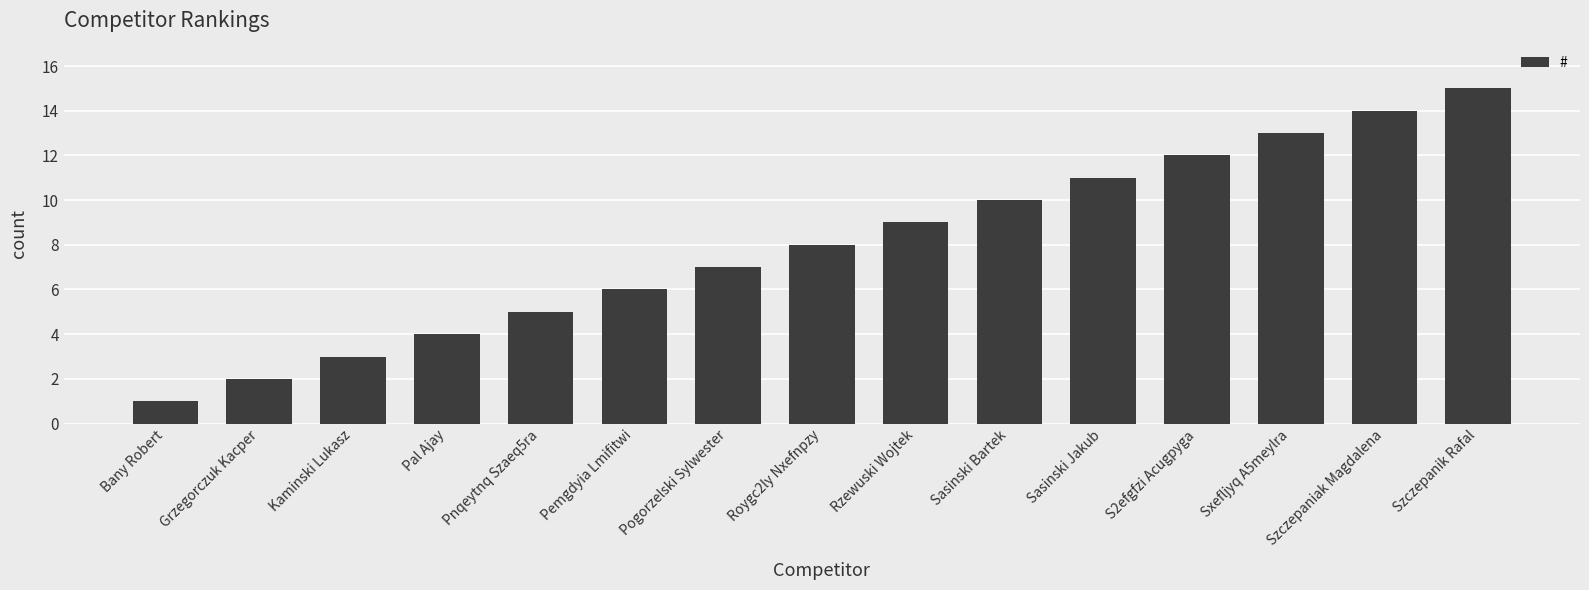

What is the label of the 14th bar from the right?

Grzegorczuk Kacper